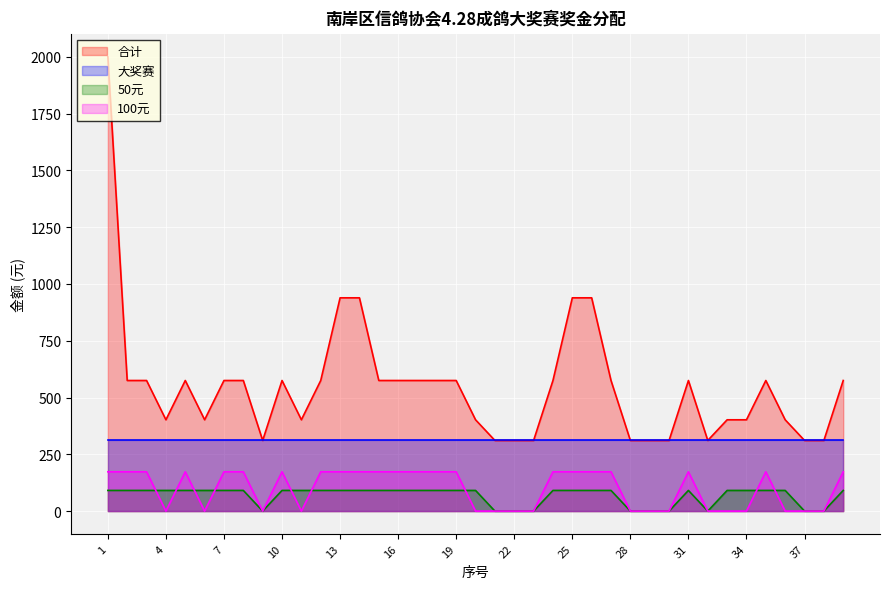

What are all the series names shown in the legend?

合计, 大奖赛, 50元, 100元